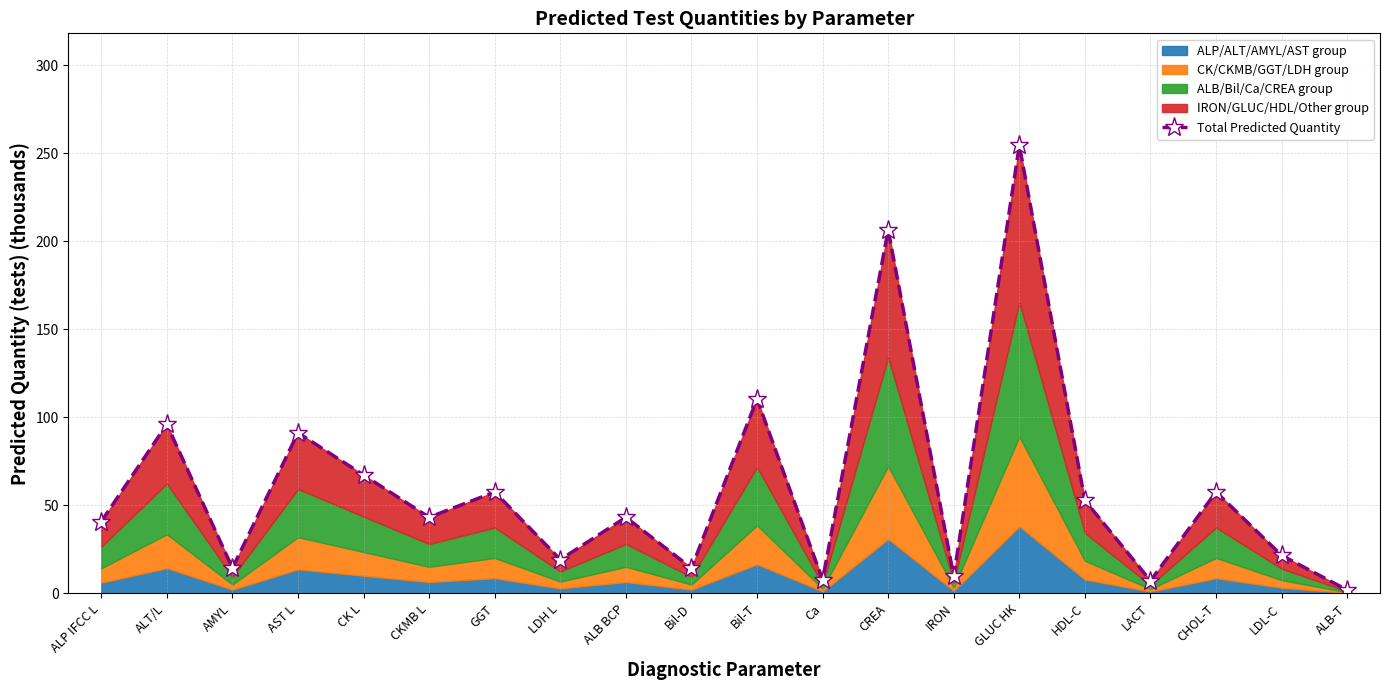

What is the difference between the maximum and minimum values?

252.5